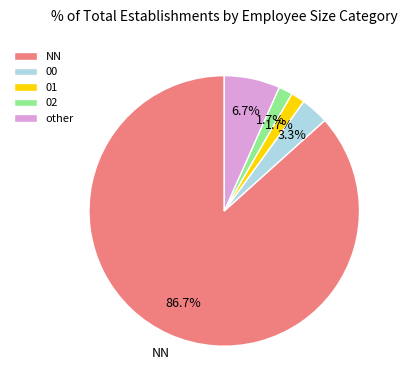

Approximately how many times larger is the value at 00 compared to other?

0.5